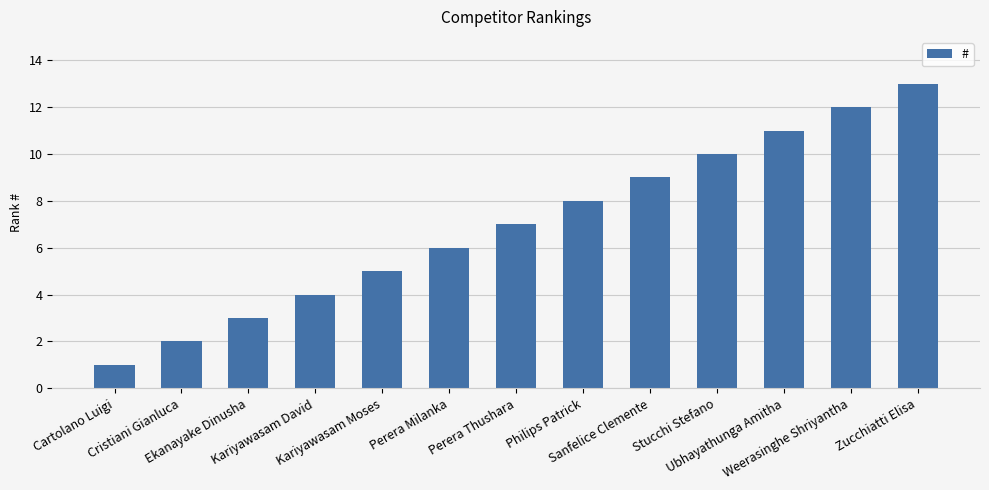

The value at Sanfelice Clemente is 9. True or false?

True